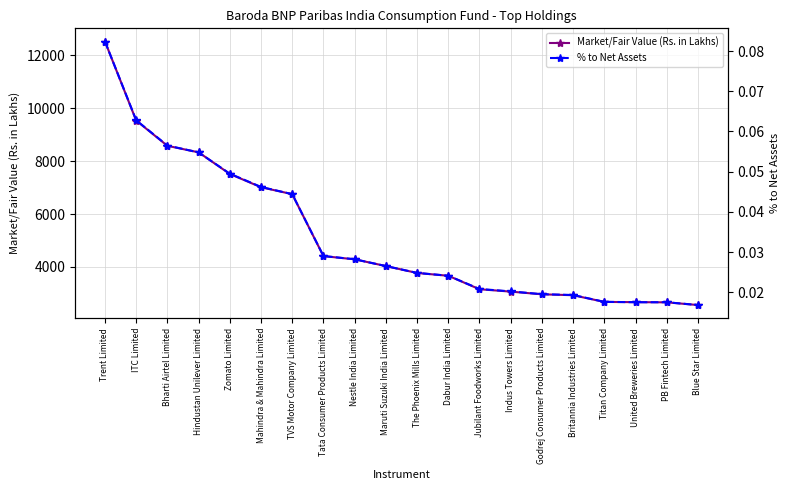

What are all the series names shown in the legend?

Market/Fair Value (Rs. in Lakhs), % to Net Assets